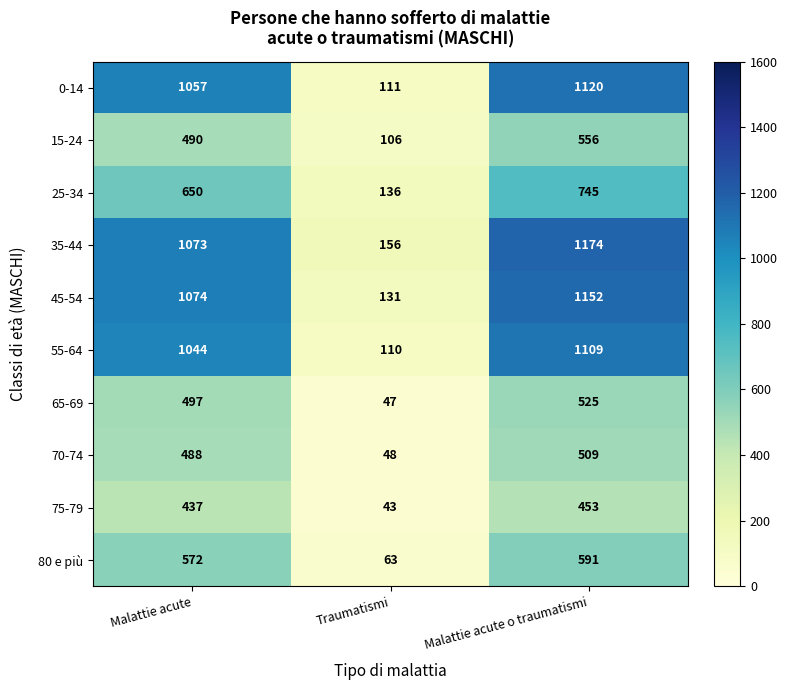

Which series has the largest total across all categories?

35-44